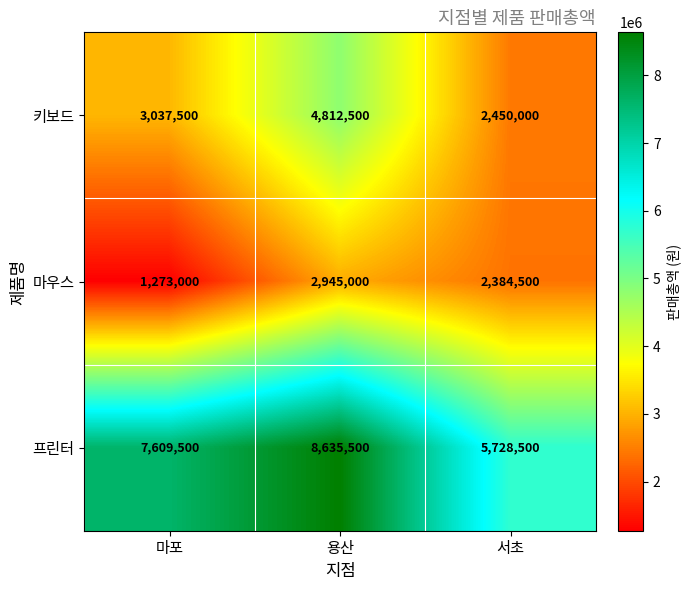

What is the difference between the 키보드 values at 마포 and 서초?

587500